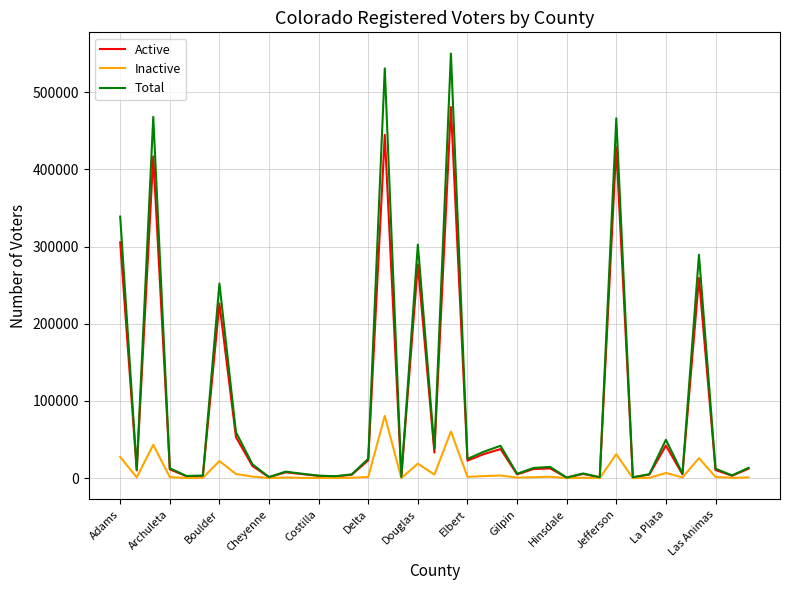

Rank the series by their maximum value, from highest to lowest.

Total, Active, Inactive